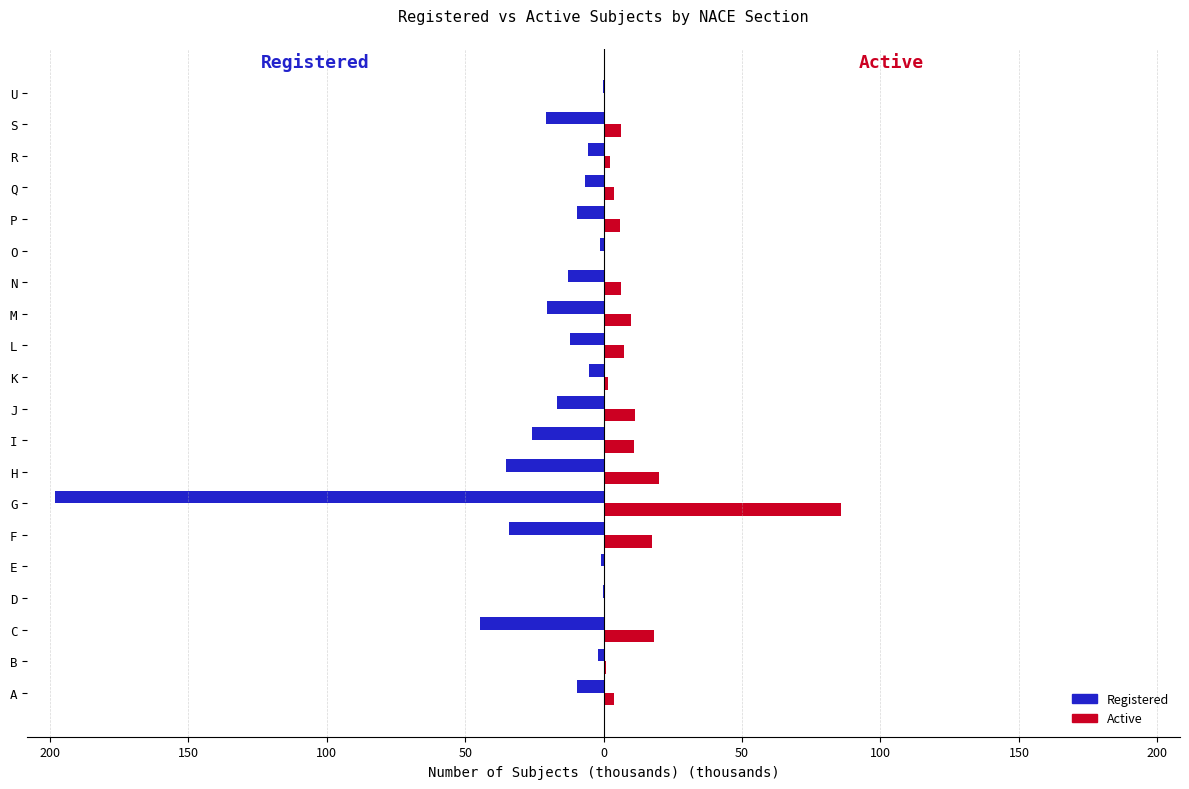

What are all the series names shown in the legend?

Registered, Active